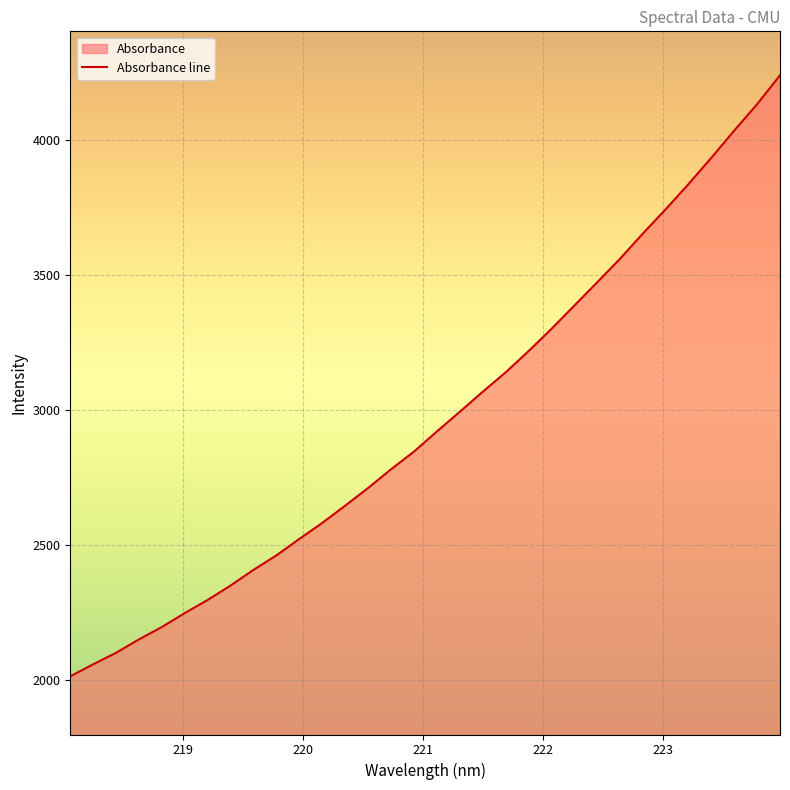

Which label corresponds to the smallest value in the chart?

218.0596